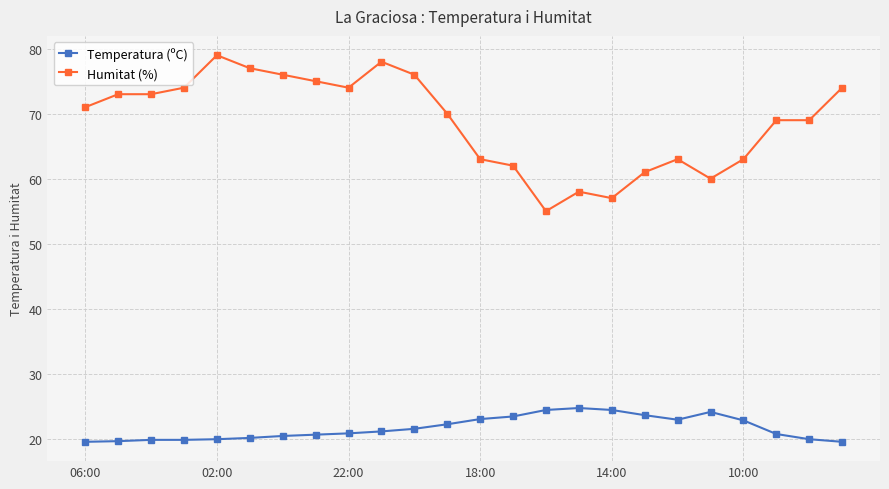

True or false: Humitat (%) has more than 0 points higher than both neighbors.

True